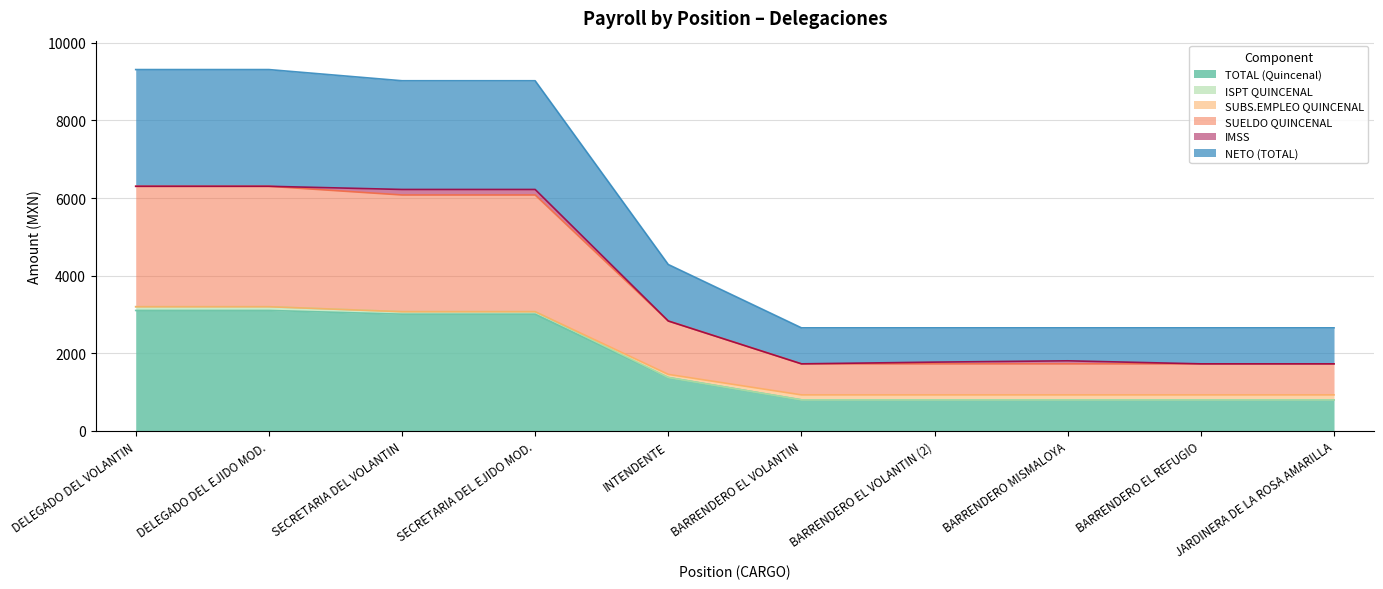

Does the chart display data point markers on the line(s)?

No